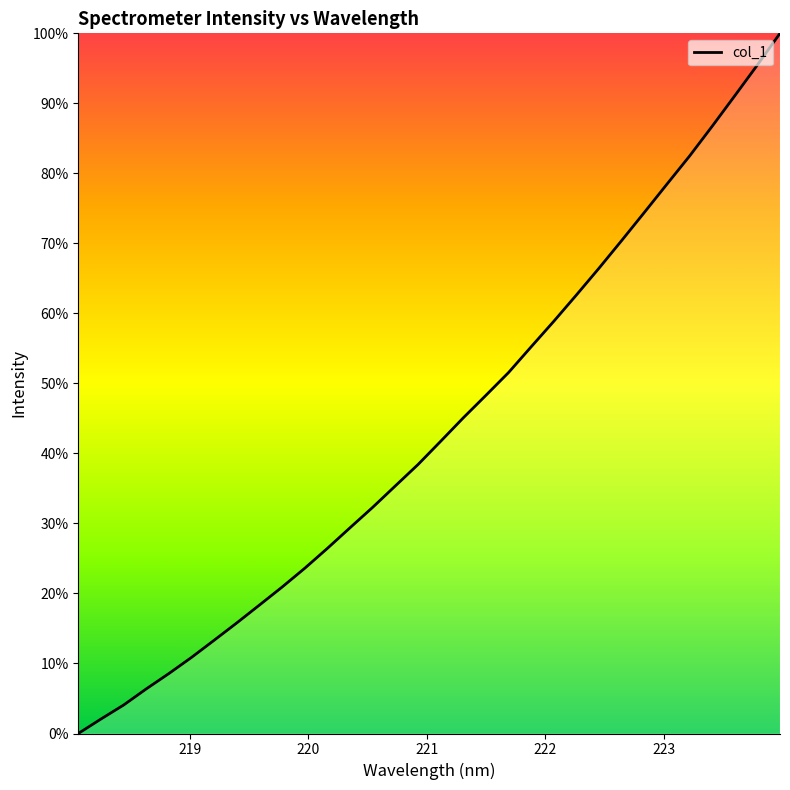

How many values are above zero?

31